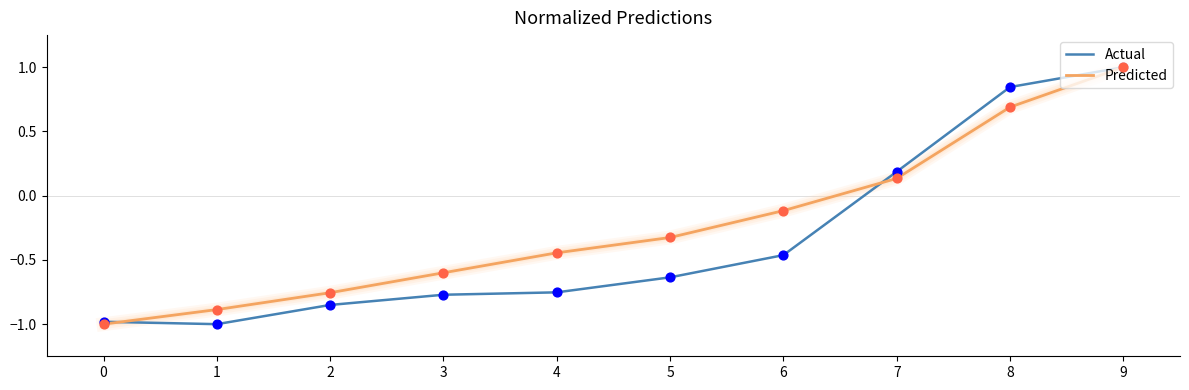

At how many categories does at least one series exceed 0?

3